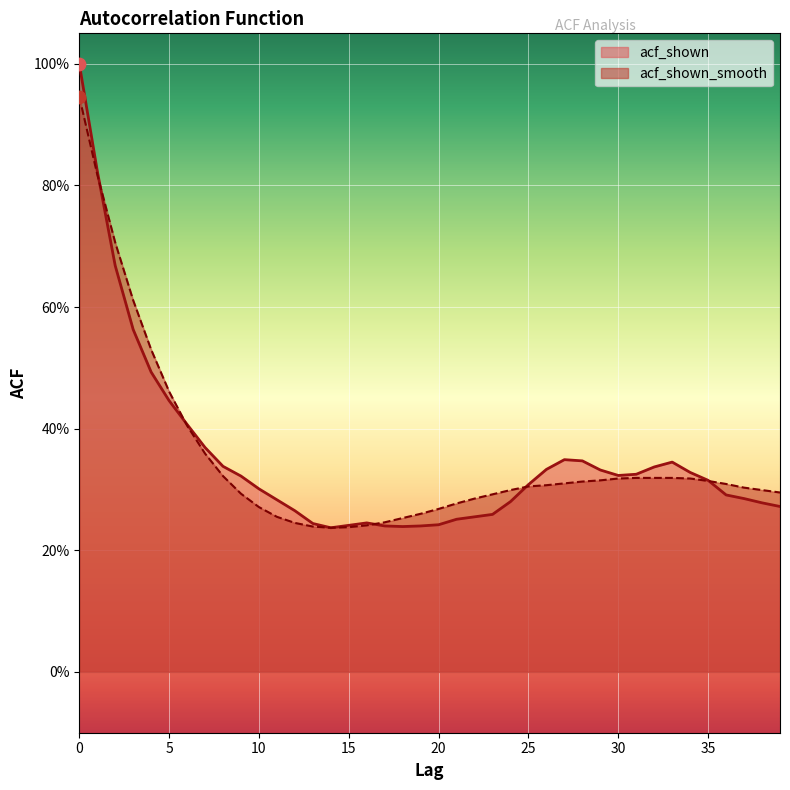

Which series has the widest spread of Y values?

acf_shown